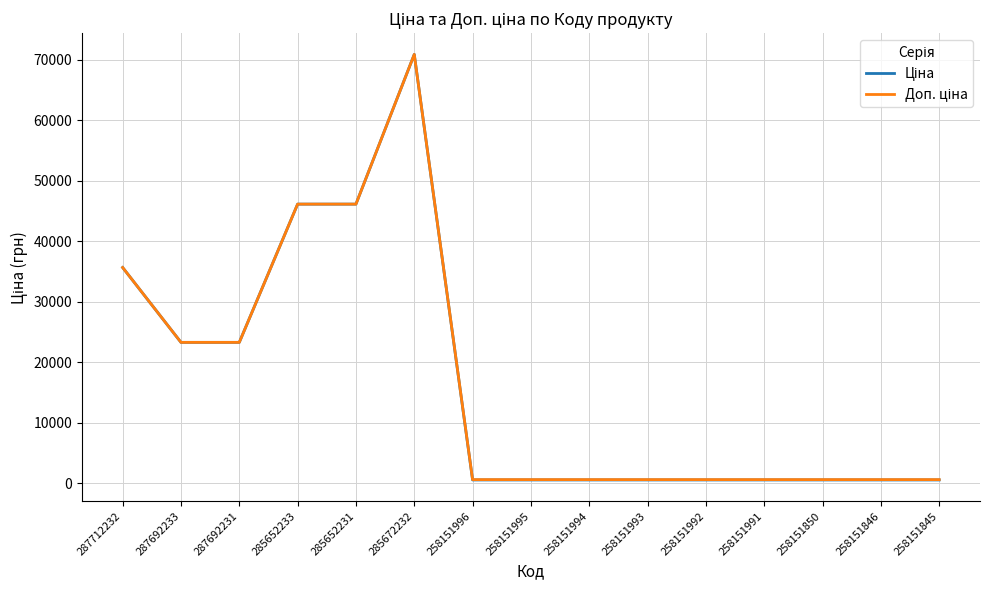

What position from the left is 258151846?

14